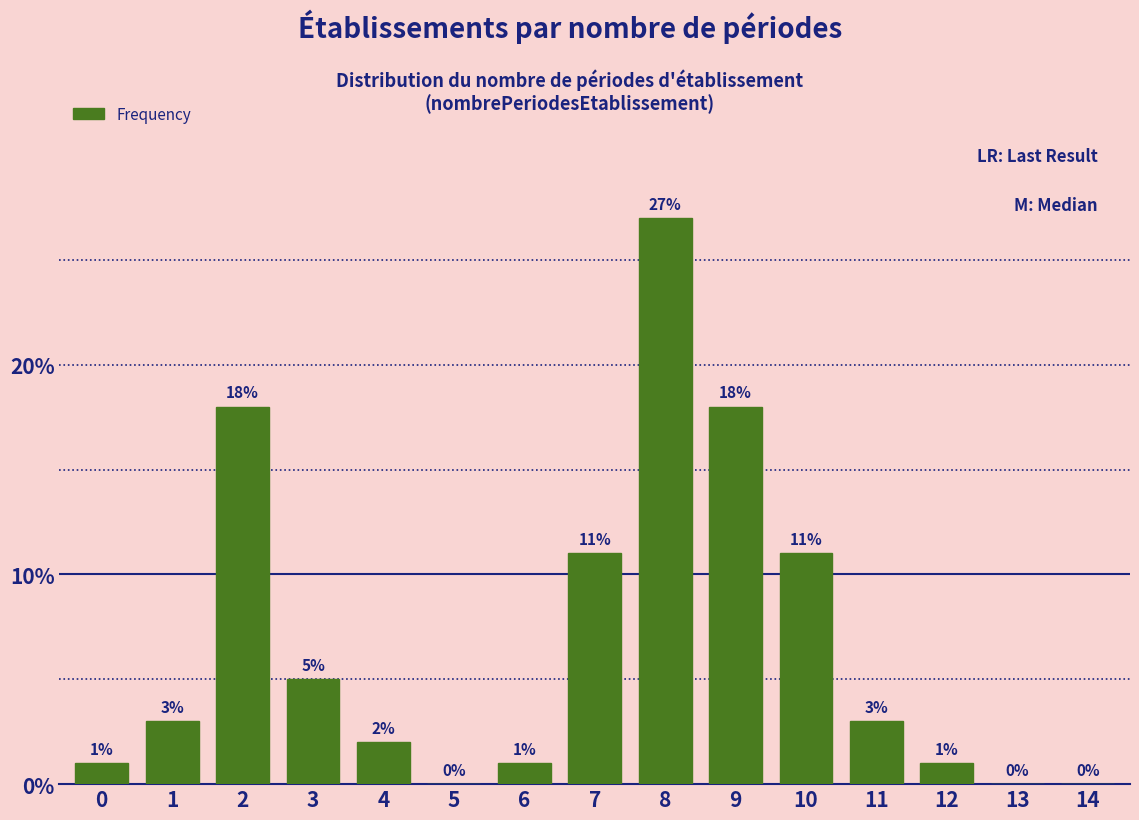

Reading left to right, extract all data points from this chart.

0=1	1=3	2=18	3=5	4=2	5=0	6=1	7=11	8=27	9=18	10=11	11=3	12=1	13=0	14=0